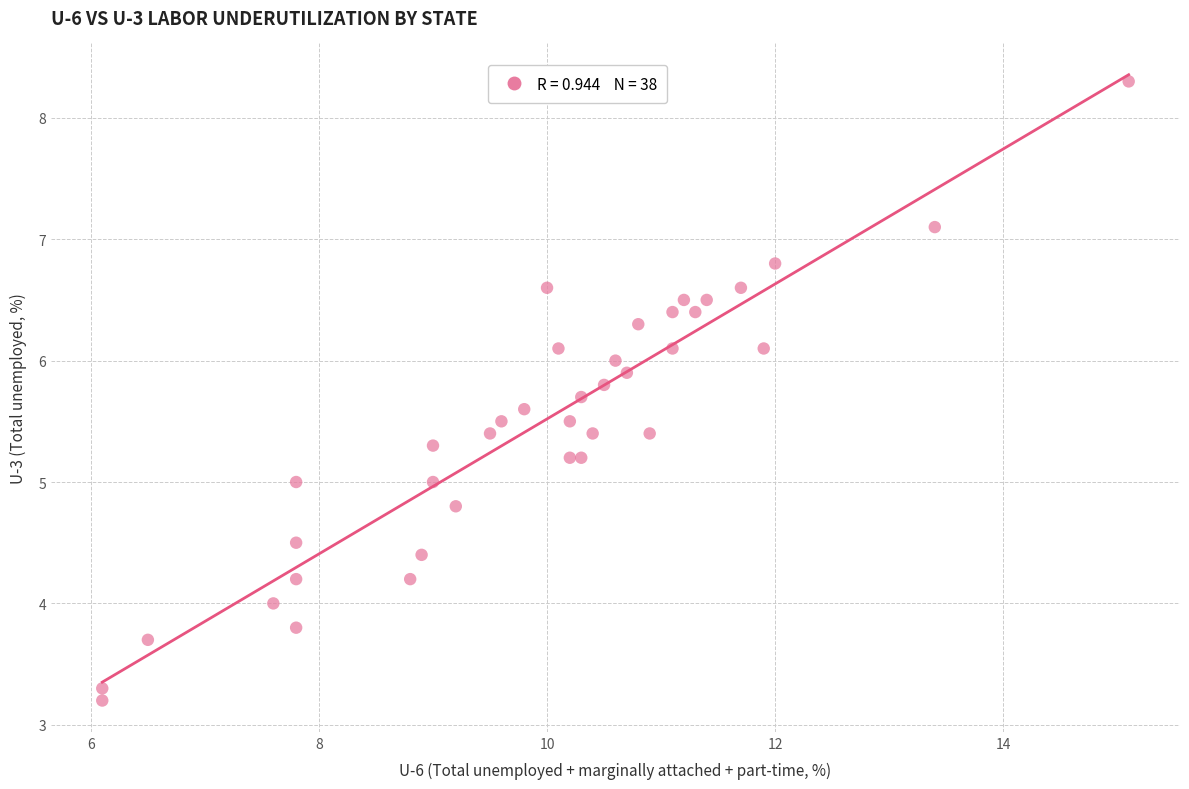

What is the range of Y values (max minus min)?

5.1